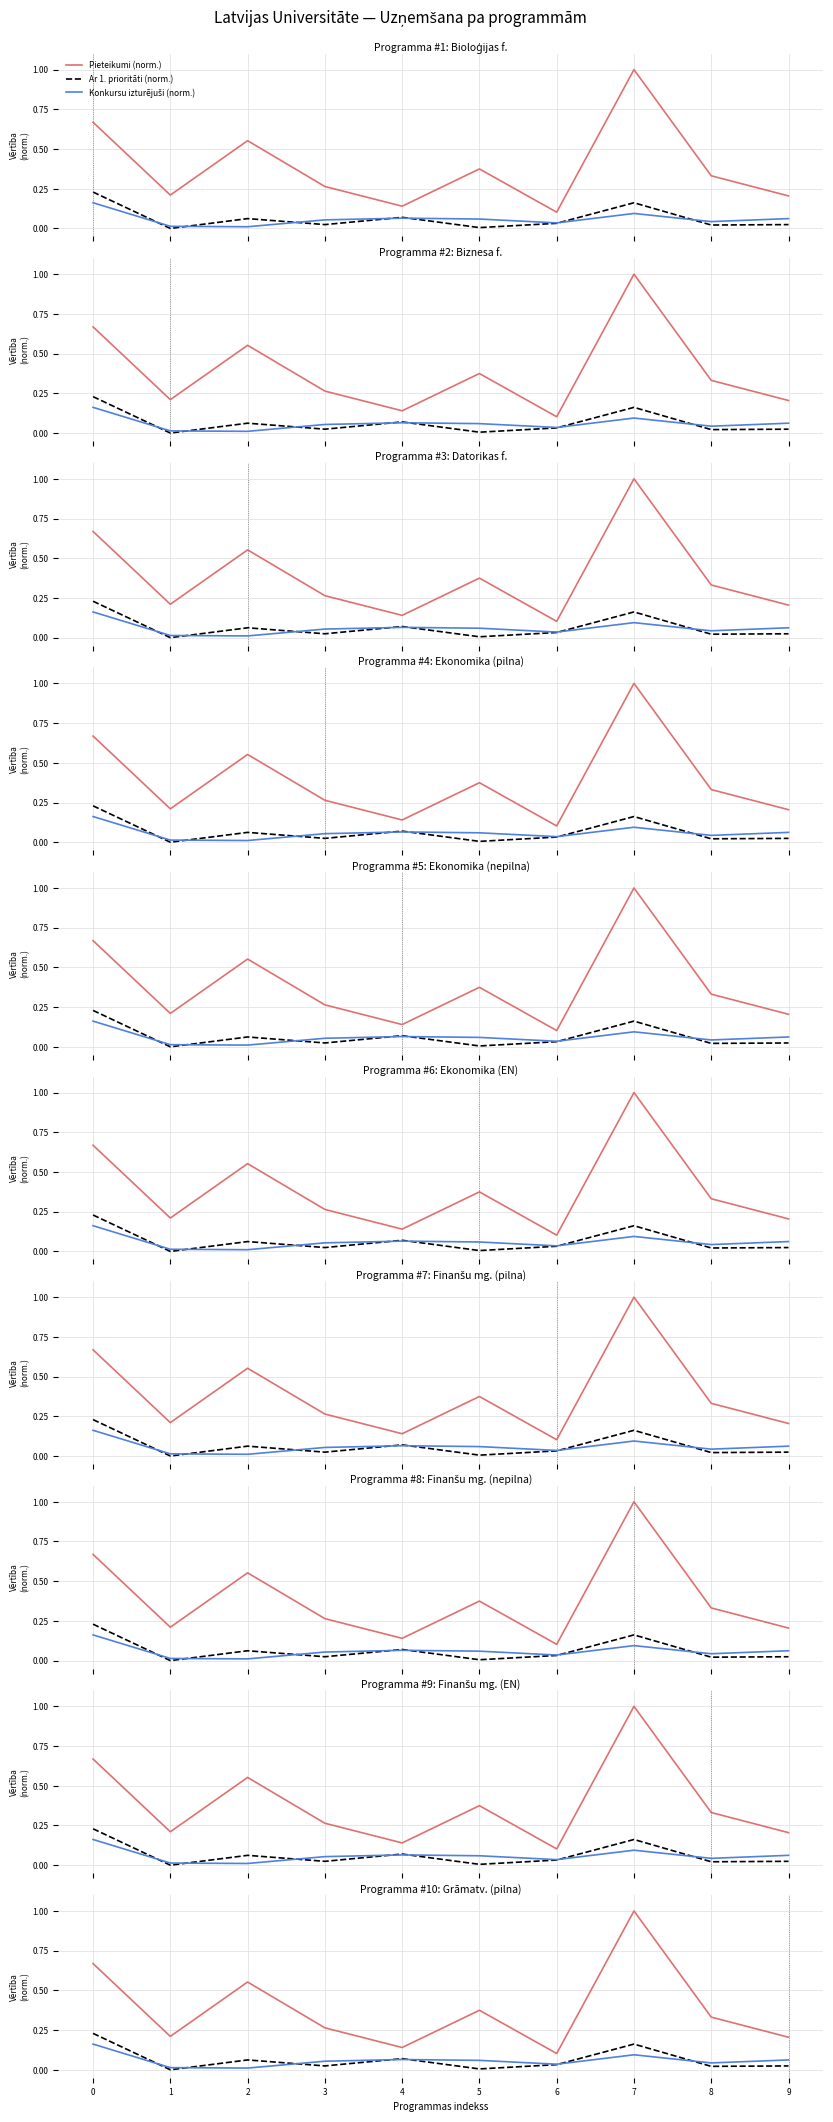

Reading left to right, what are all the values shown in this chart?

Pieteikumi (norm.): 0.7	0.2	0.6	0.3	0.1	0.4	0.1	1.0	0.3	0.2
Ar 1. prioritāti (norm.): 0.2	0.0	0.1	0.0	0.1	0.0	0.0	0.2	0.0	0.0
Konkursu izturējuši (norm.): 0.2	0.0	0.0	0.1	0.1	0.1	0.0	0.1	0.0	0.1